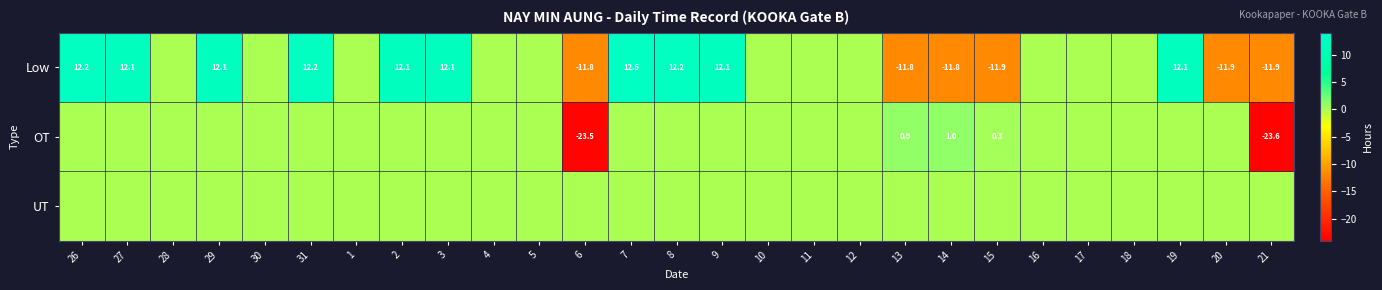

At which category does the chart reach its minimum across all series?

21